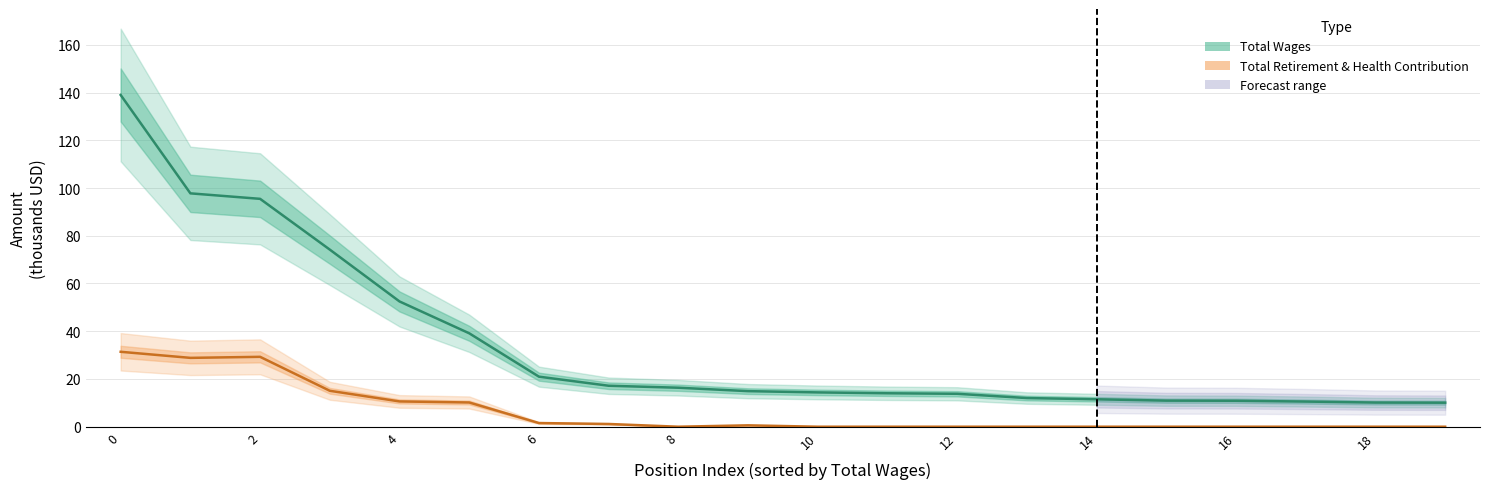

Is the value of Total Wages (k) at 8 greater than the value of Total Retirement & Health (k) at 15?

Yes